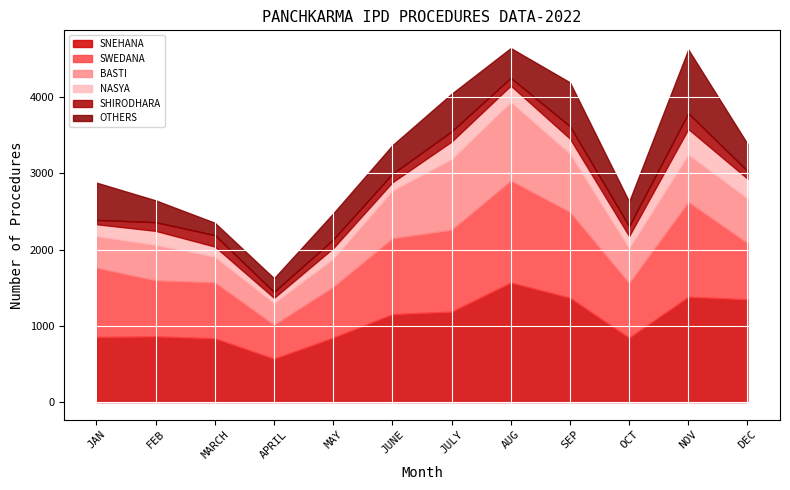

What are all the series names shown in the legend?

SNEHANA, SWEDANA, BASTI, NASYA, SHIRODHARA, OTHERS